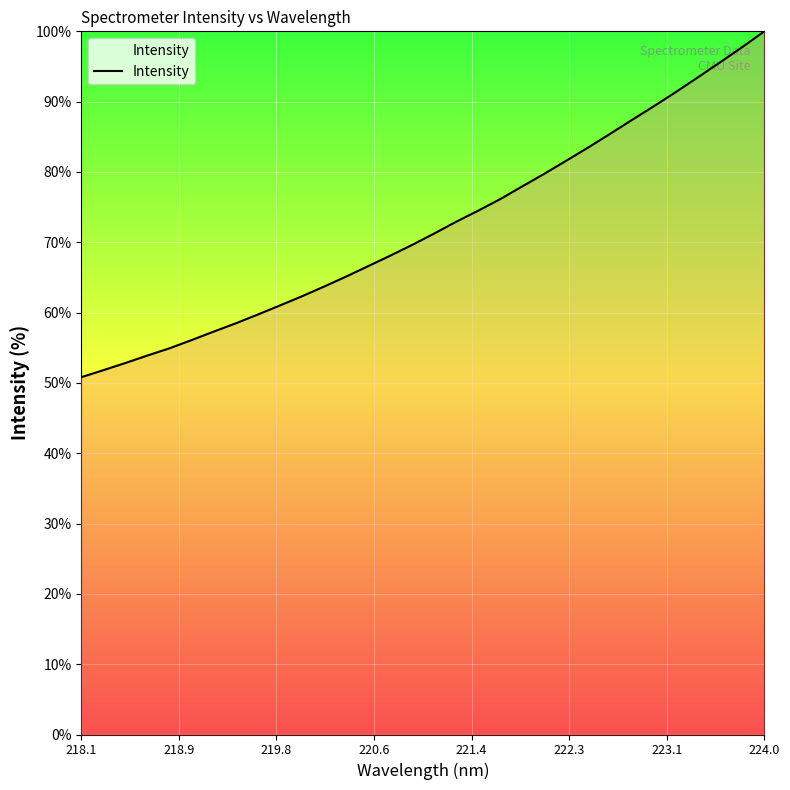

What is the difference between the maximum and minimum values?

49.2